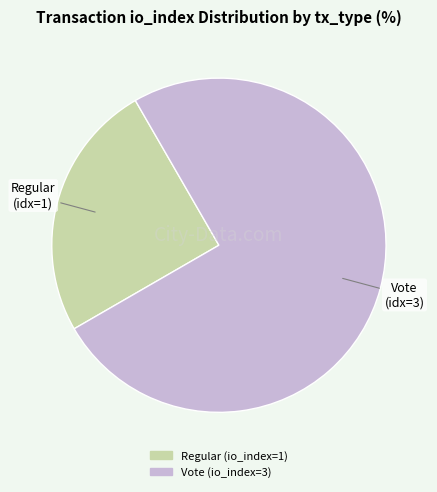

Does any single category account for the majority?

Yes